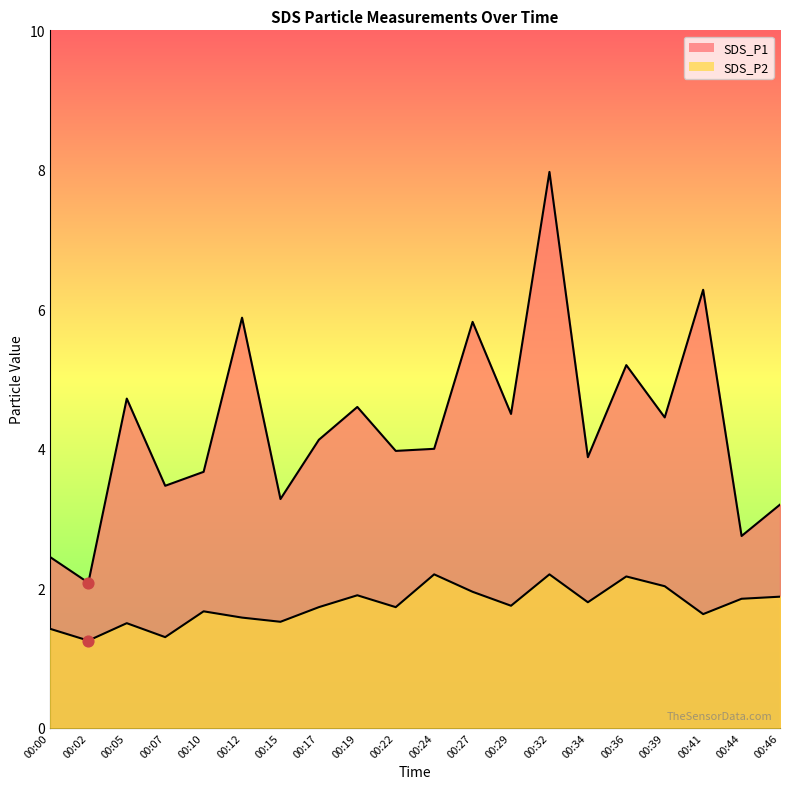

Which series has the widest spread of Y values?

SDS_P1